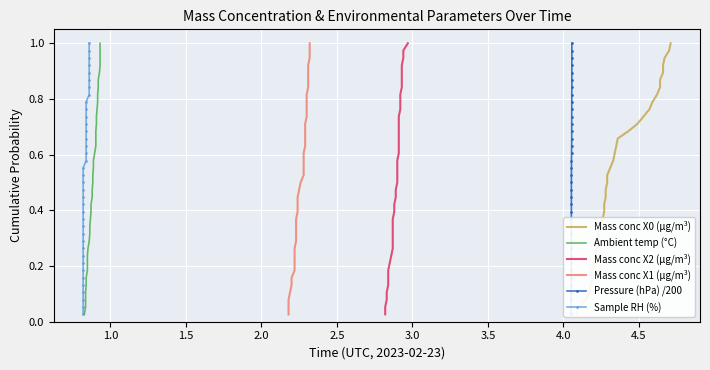

How many categories are shown in the chart?

38